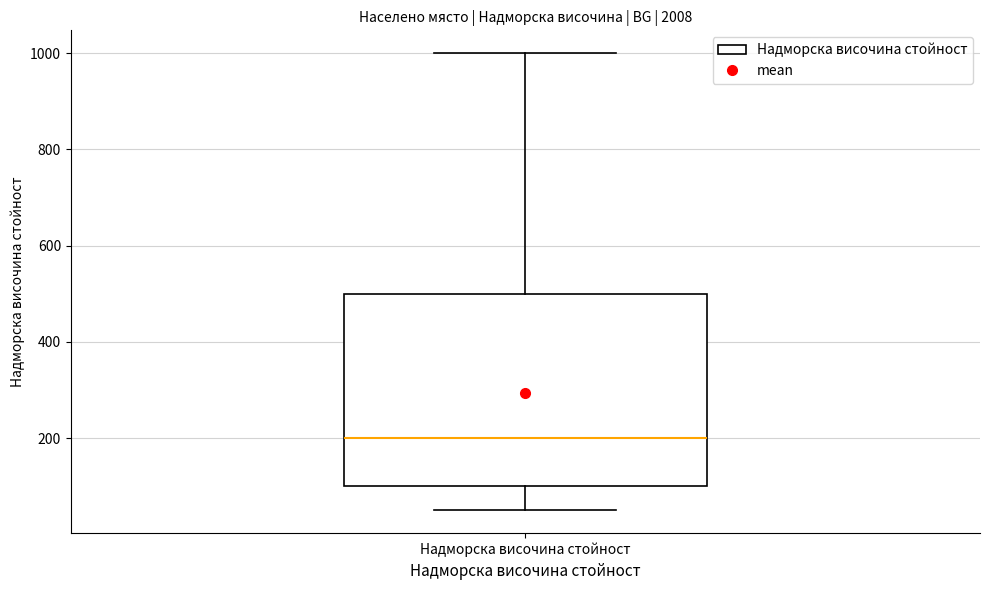

Where is the lower edge of the box for Надморска височина стойност on the y-axis? The values are not printed on the chart, so give them approximately, as read against the axis.

100